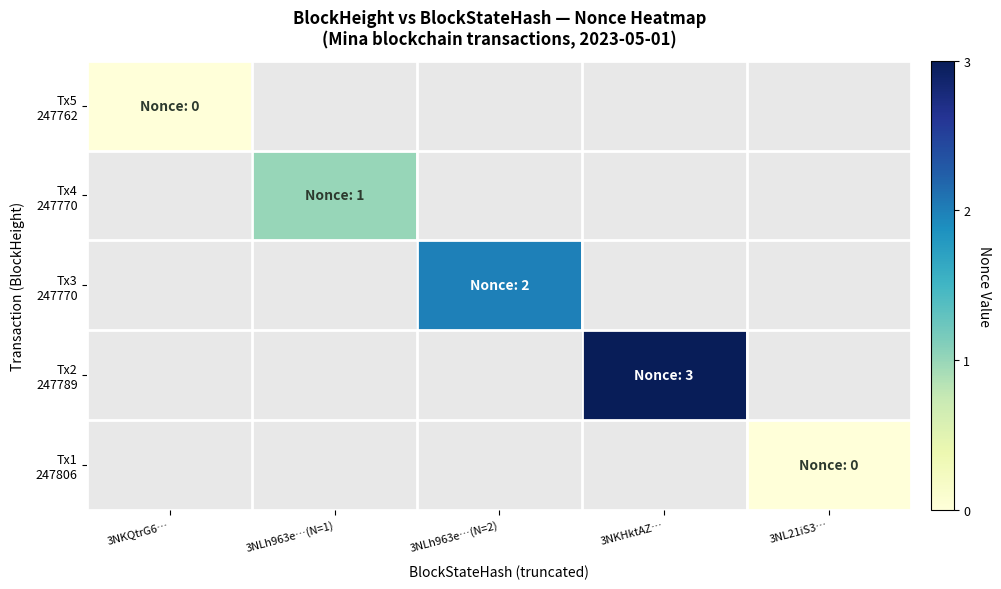

At which category does the chart reach its peak across all series?

3NKHktAZ…